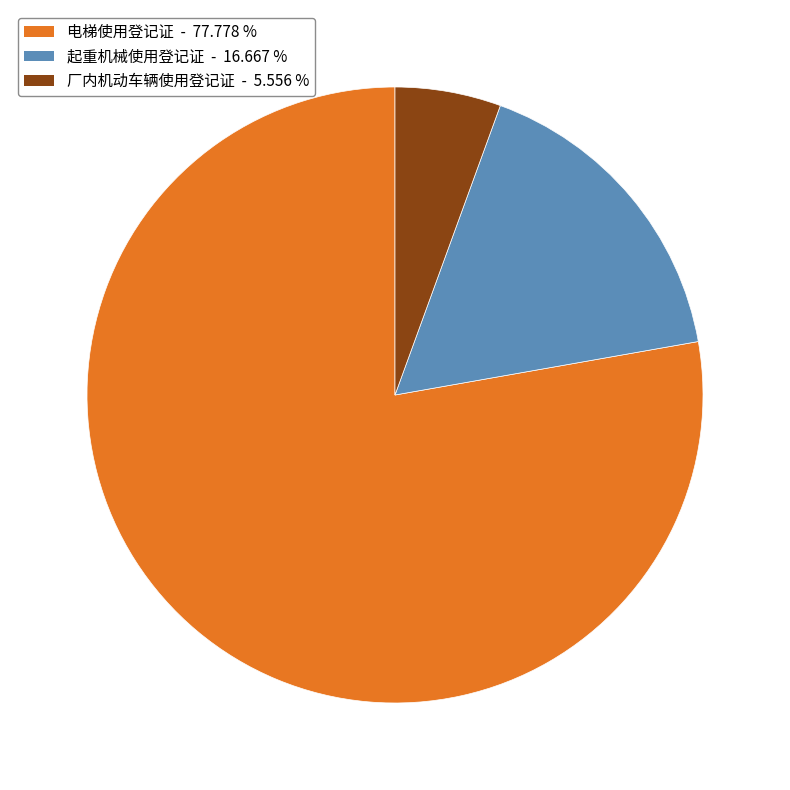

Approximately how many times larger is the value at 电梯使用登记证 compared to 起重机械使用登记证?

4.7